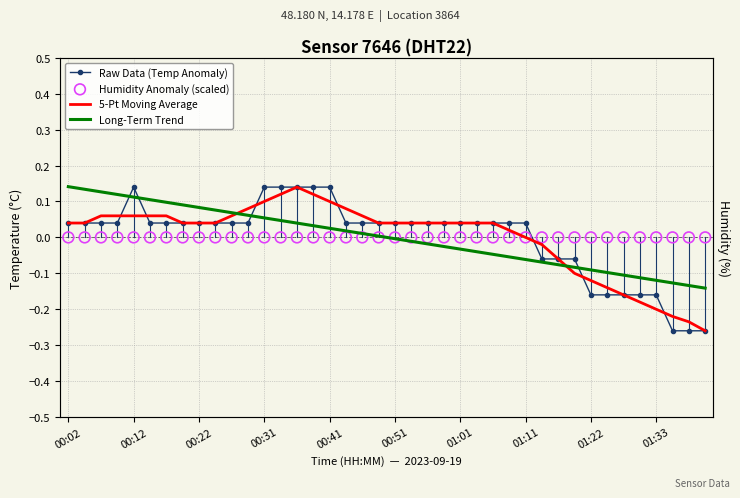

Which series has the largest total across all categories?

5-Pt Moving Average